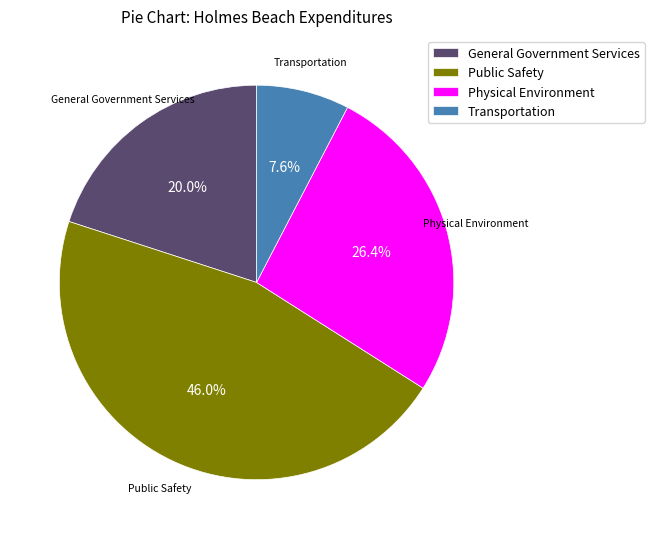

Count the number of slices in the pie.

4